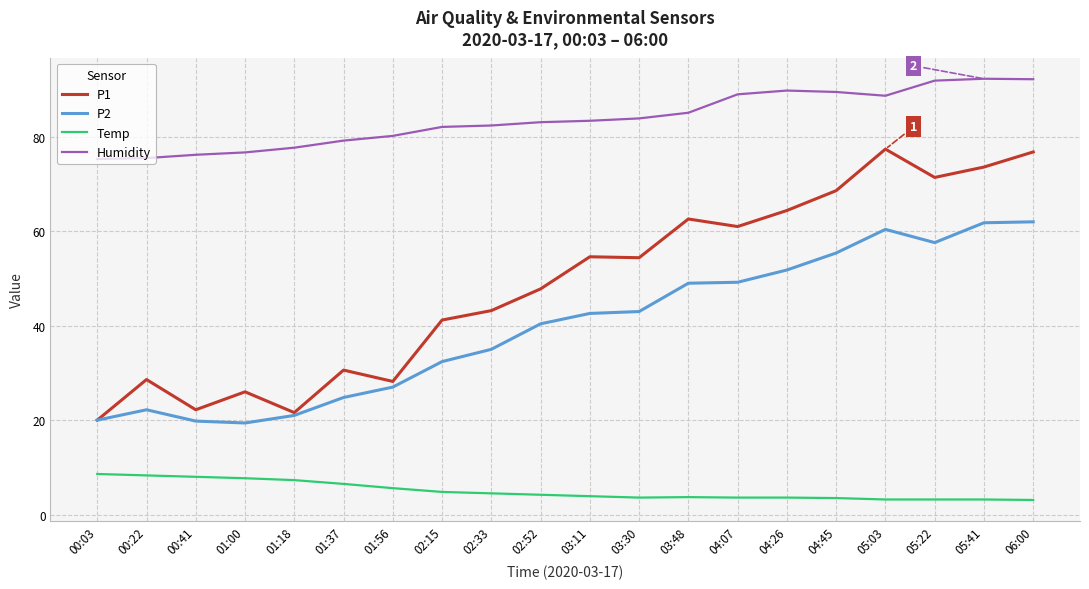

What is the spread (max minus min) of values at 06:00?

89.1